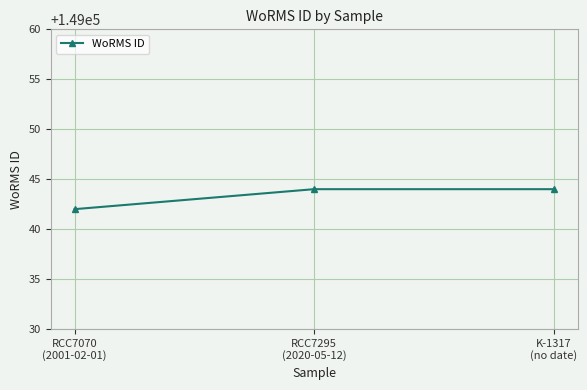

What is the smallest value displayed?

149042